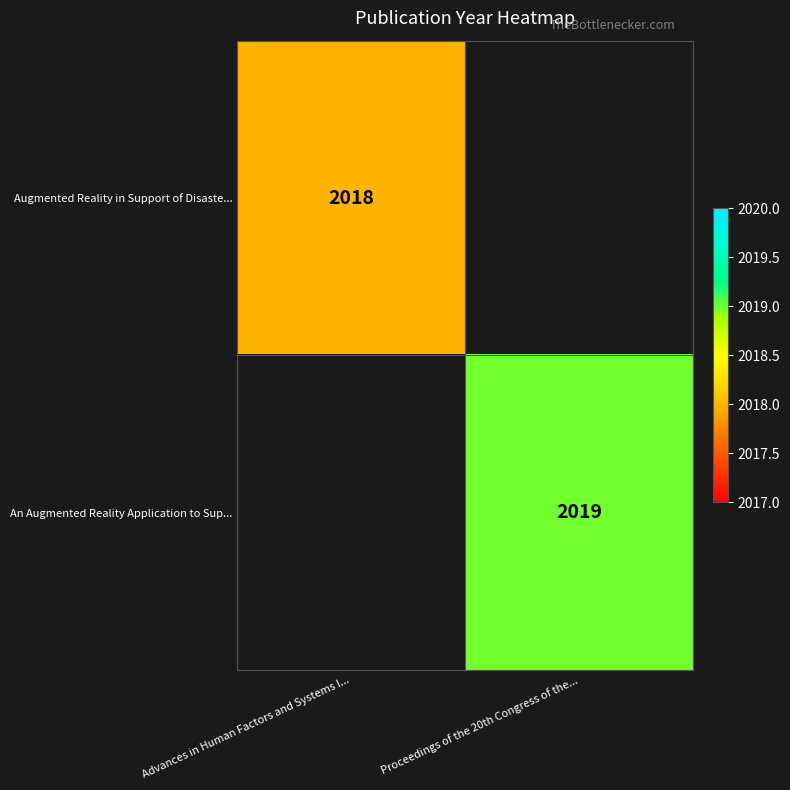

The An Augmented Reality Application to Sup... series shows 2637 at Proceedings of the 20th Congress of the.... True or false?

False